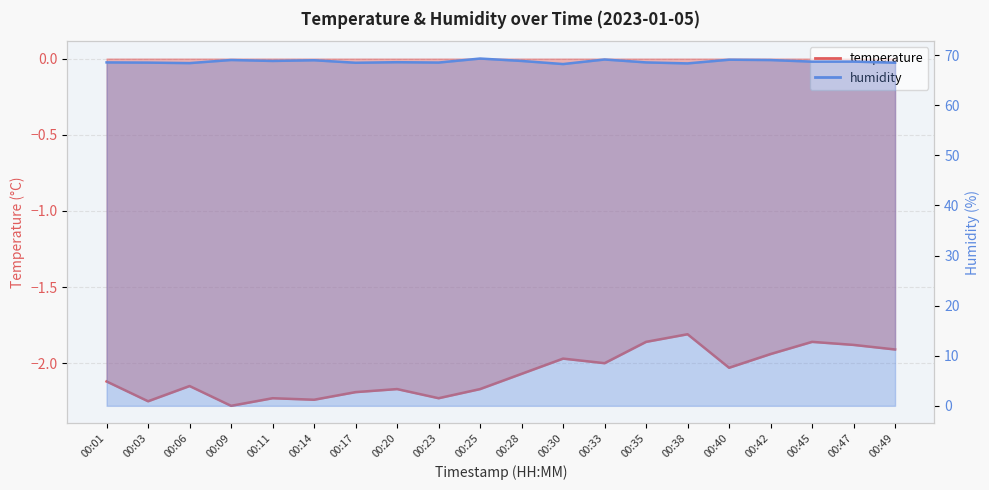

How many interior local peaks does the temperature series have?

6